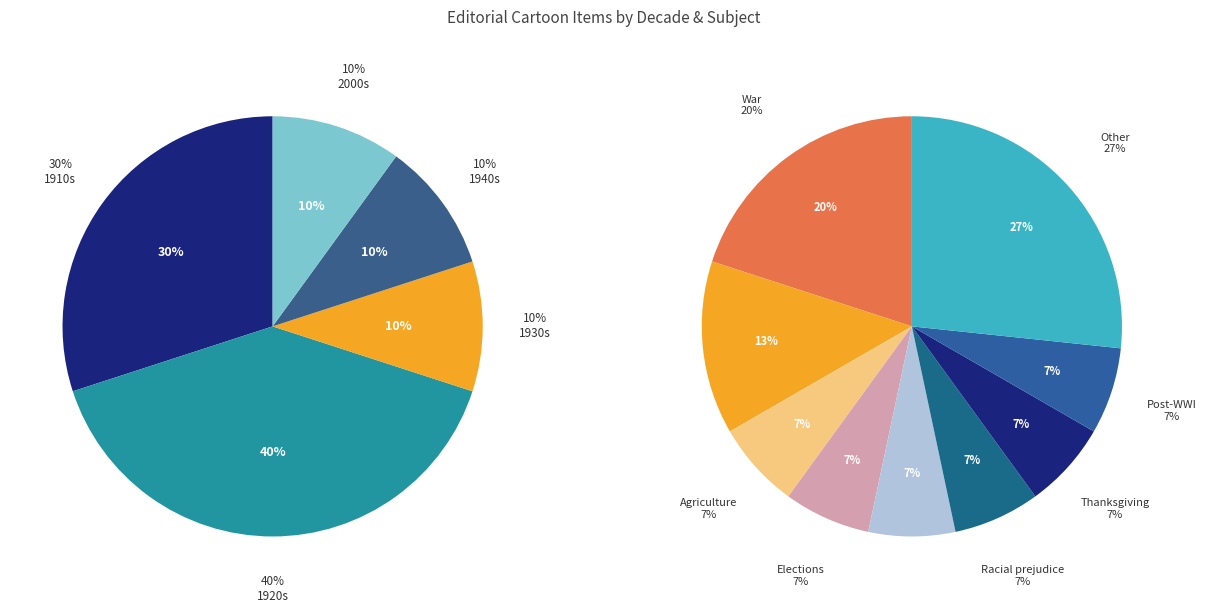

Is there a majority slice in this chart?

No